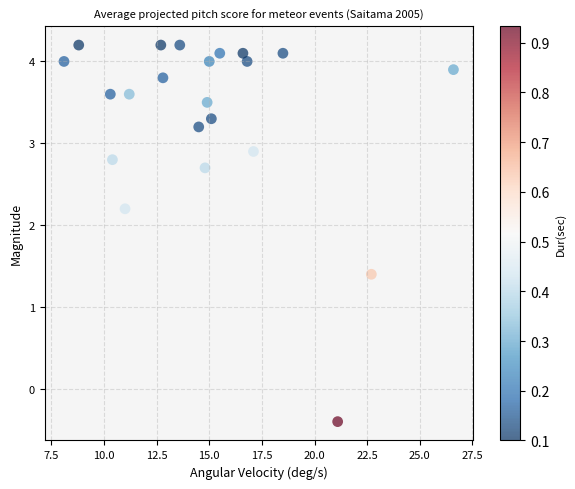

What Y value in the scatter plot is closest to 1?

1.4